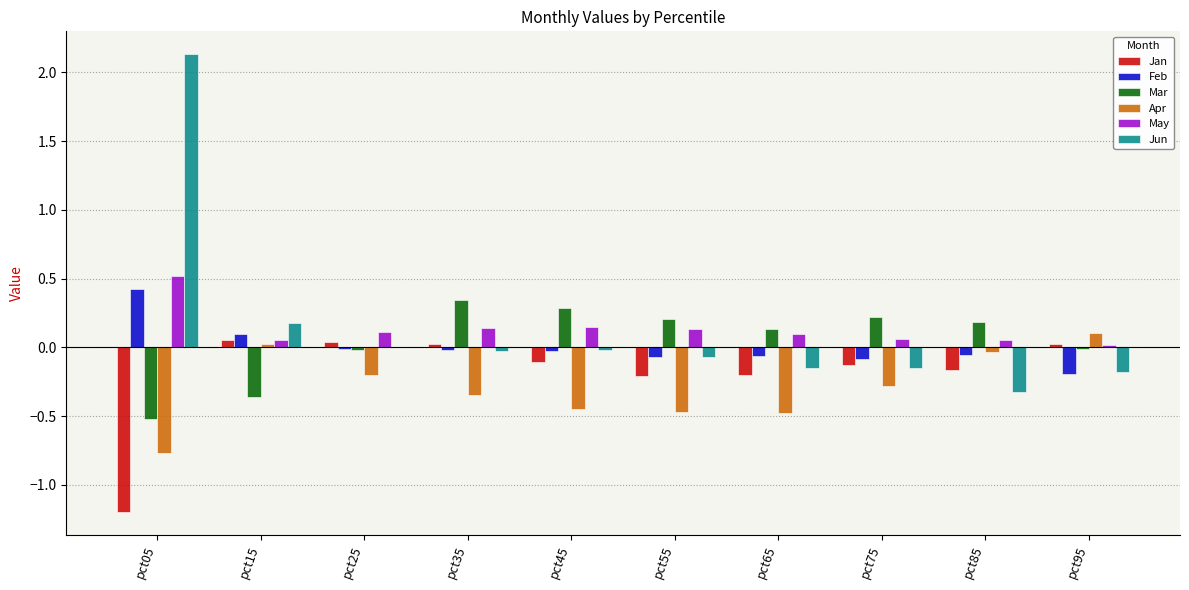

Which category has the highest value across all series?

pct05